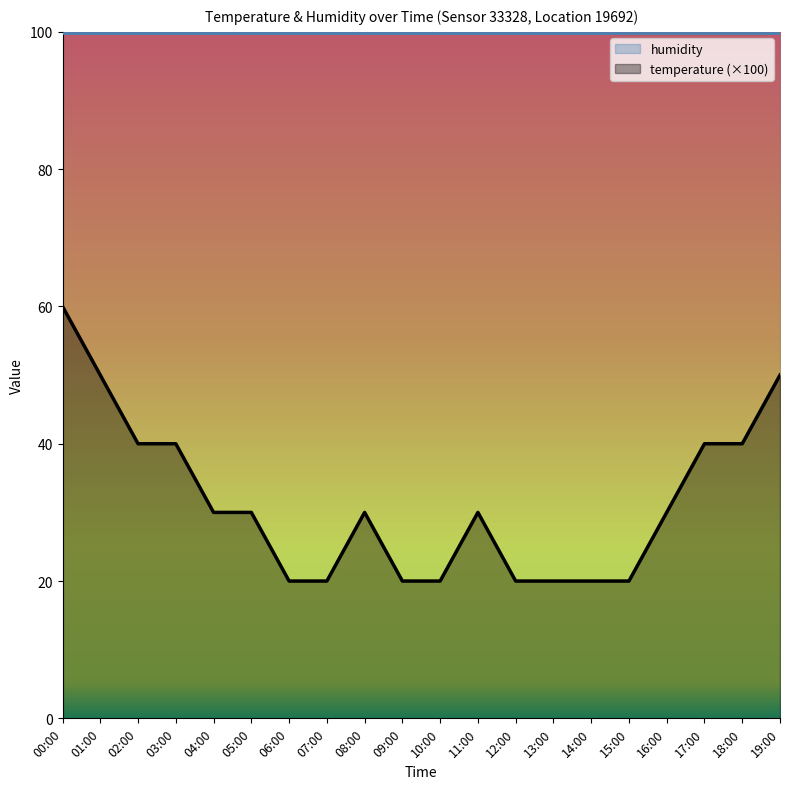

The value at 12:00 is 20. True or false?

True